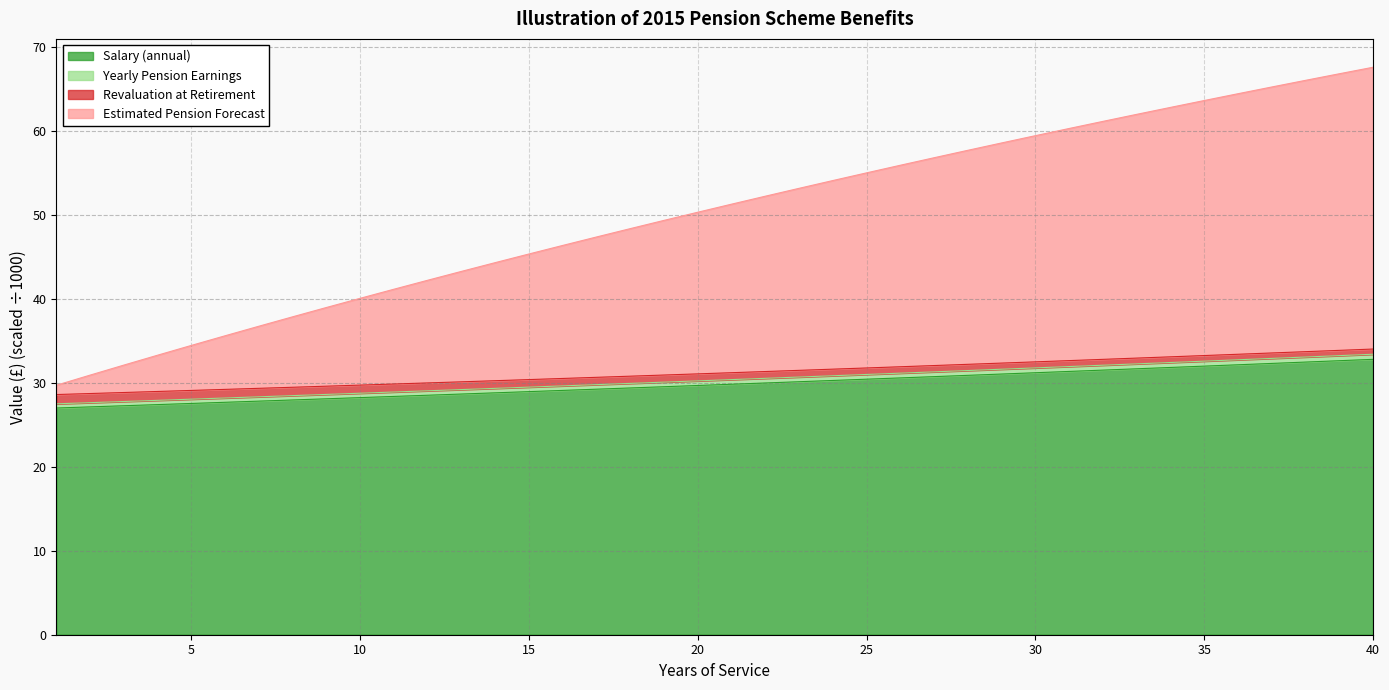

At which category does the chart reach its peak across all series?

40